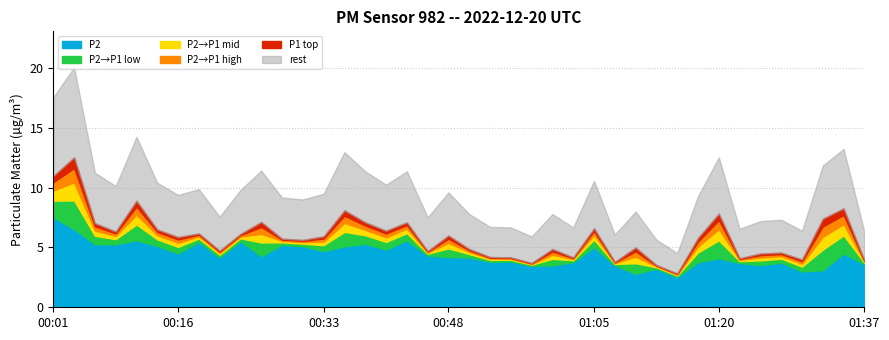

True or false: P2 has a value of 3.5 at 01:00.

True